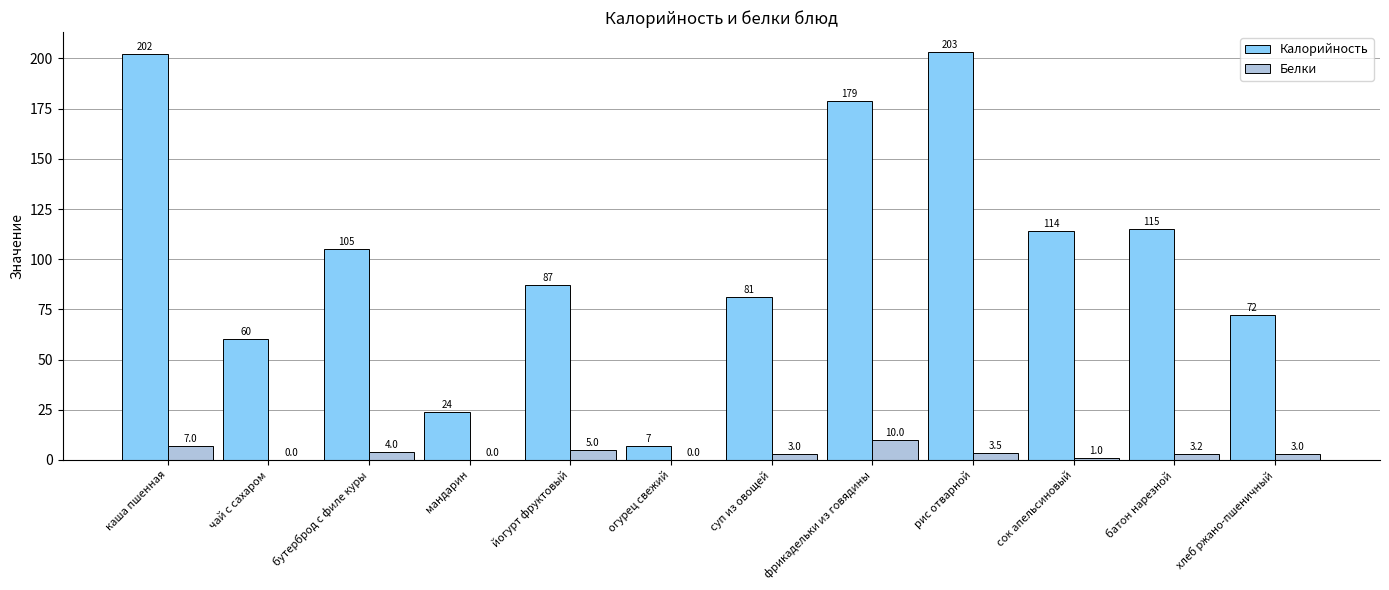

Are the bars grouped side by side (vs. stacked)?

Yes